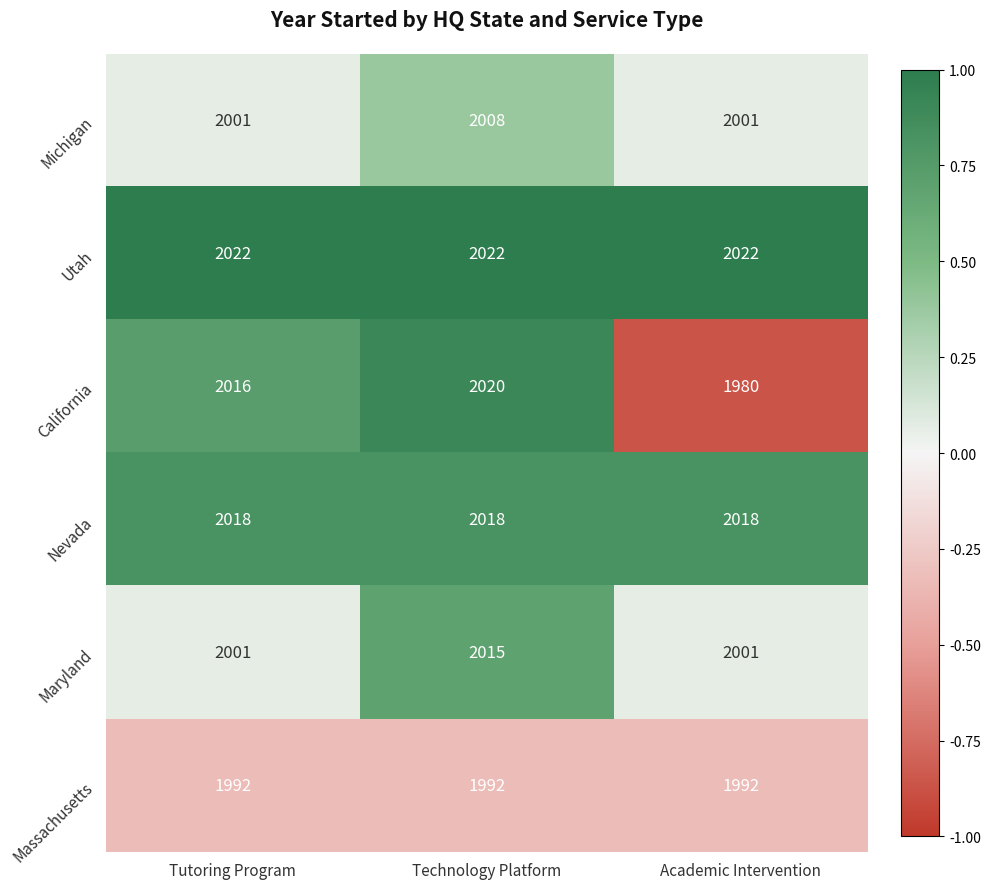

What is the greatest value displayed?

2022